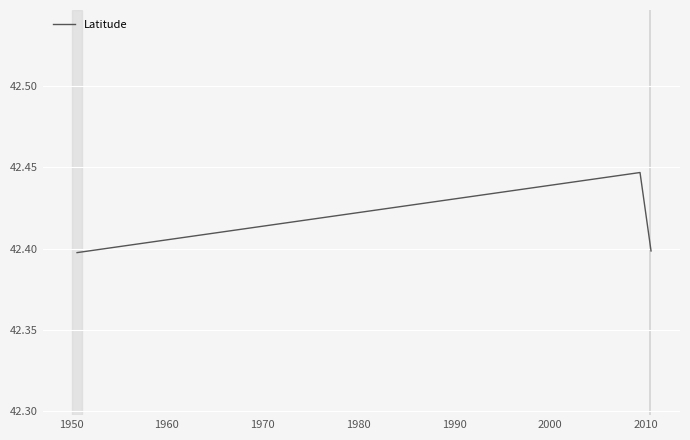

What is the sum of all values?

127.2